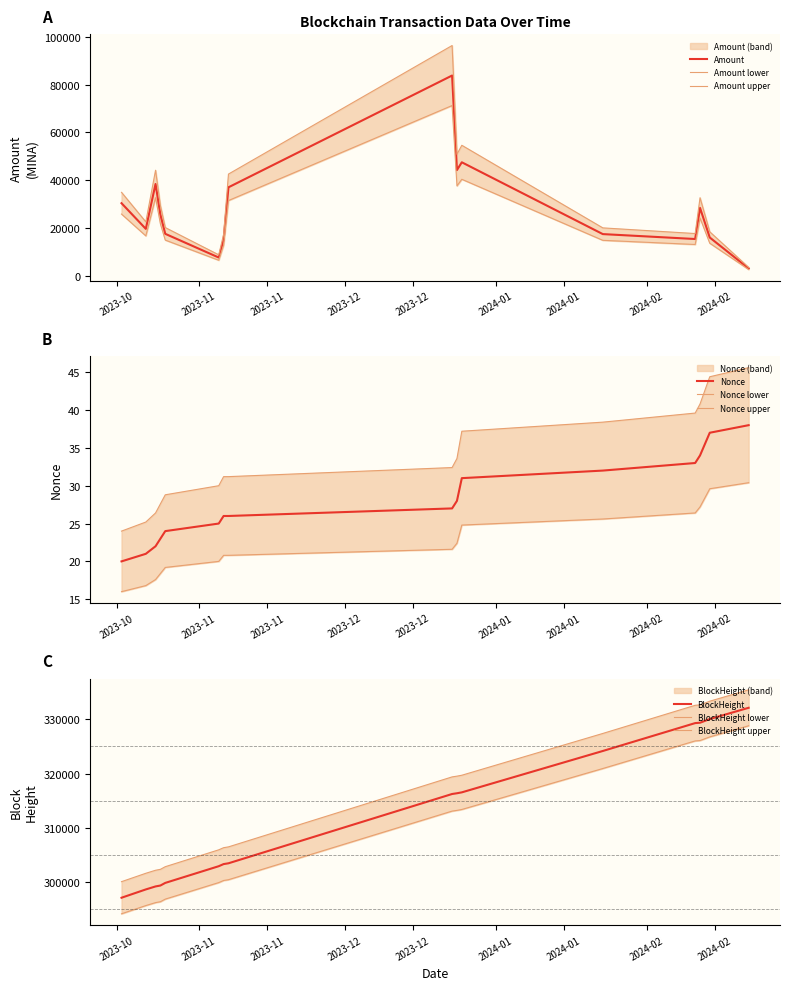

What is the lowest value of the Amount series?

2995.6